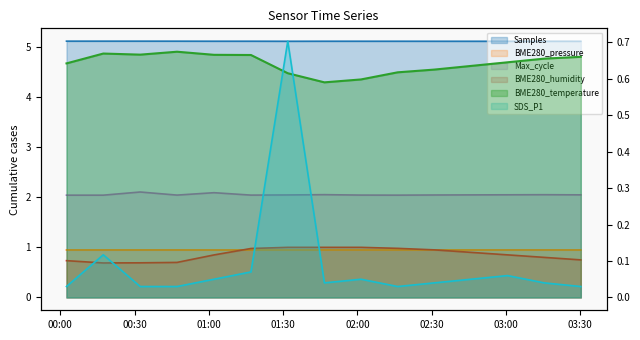

What is the maximum value shown in the chart?

5.1